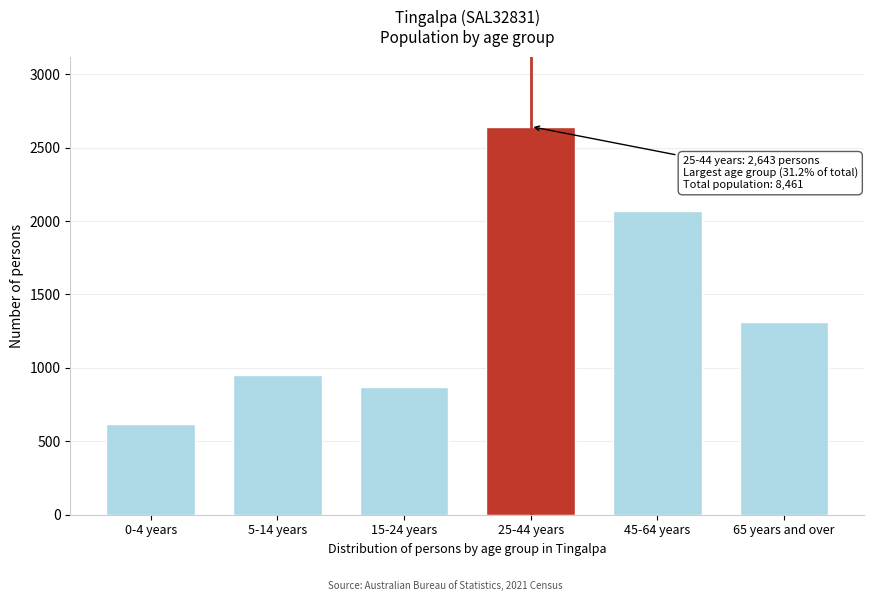

Reading left to right, transcribe all the data shown in this chart.

0-4 years=616	5-14 years=953	15-24 years=867	25-44 years=2643	45-64 years=2066	65 years and over=1314